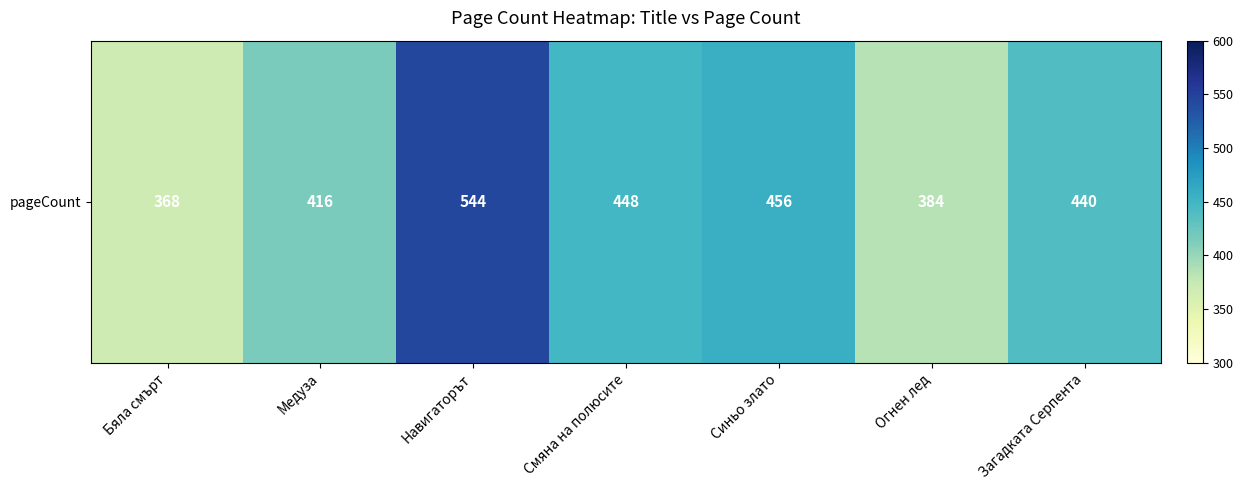

What is the average value?

437